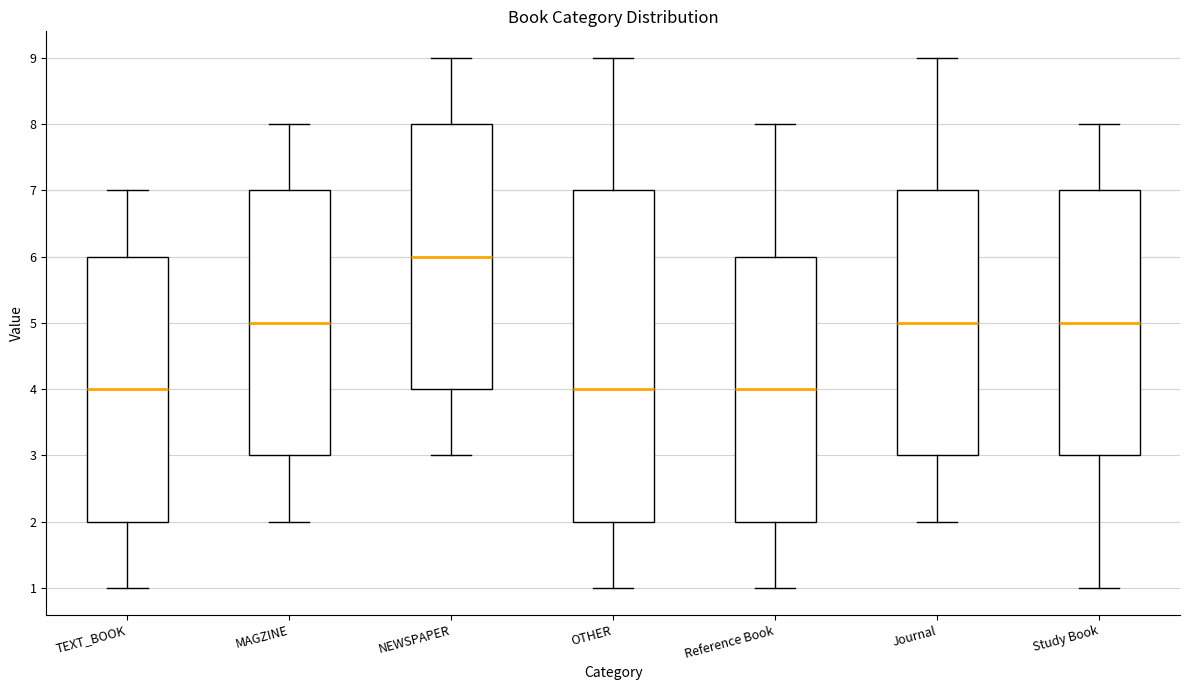

Which box's median line is the highest?

NEWSPAPER